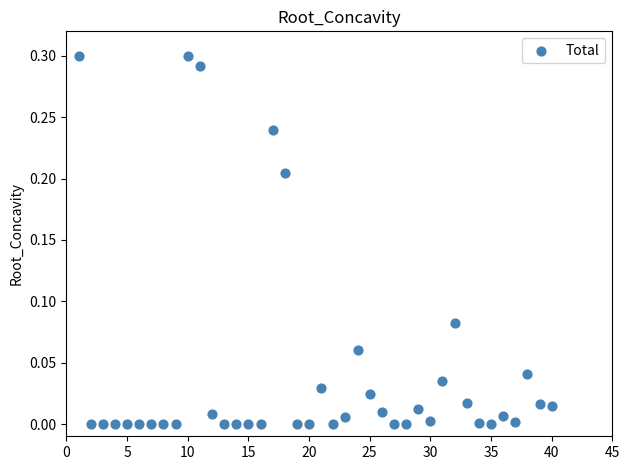

What is the range of X values (max minus min)?

39.0